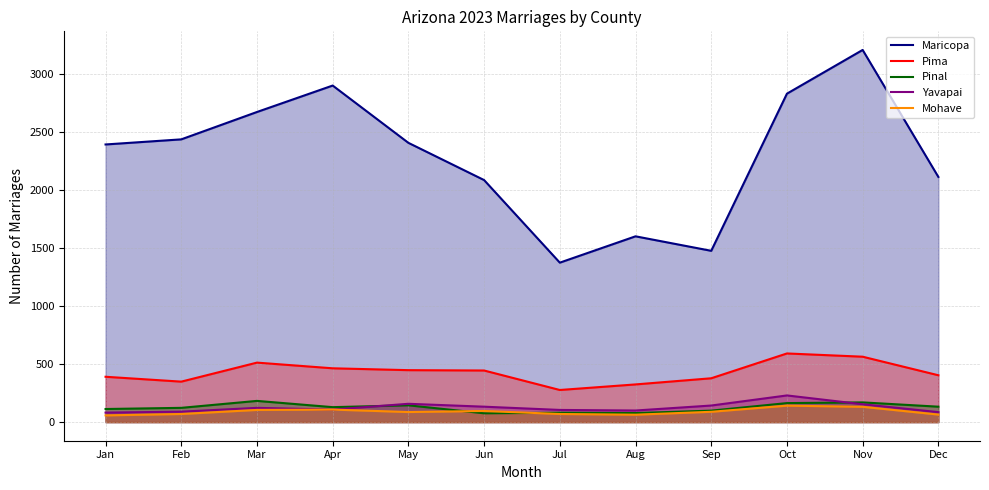

In Mohave, how many points are higher than both neighbors (excluding endpoints)?

3